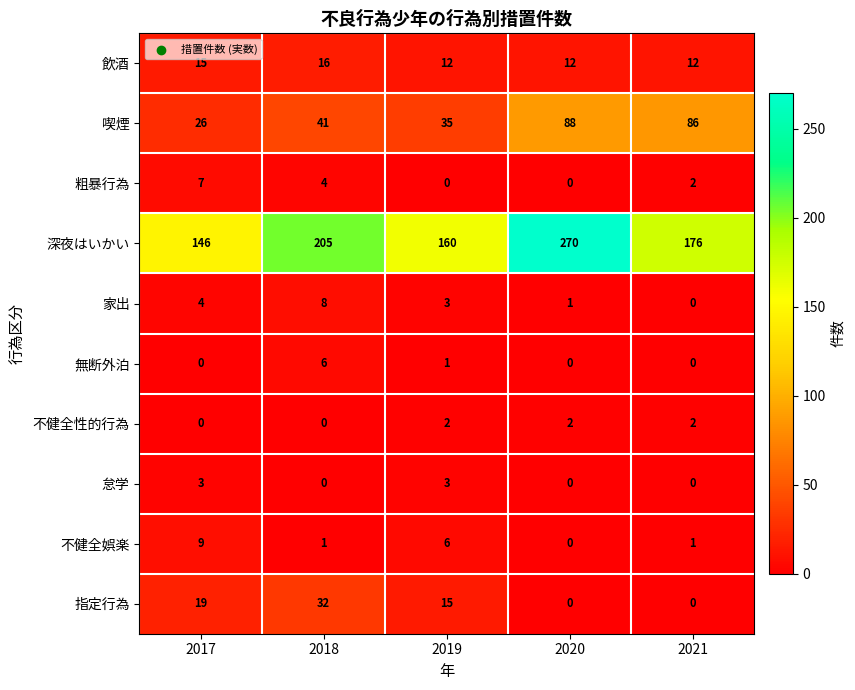

Where does the 深夜はいかい series first go above 176?

2018